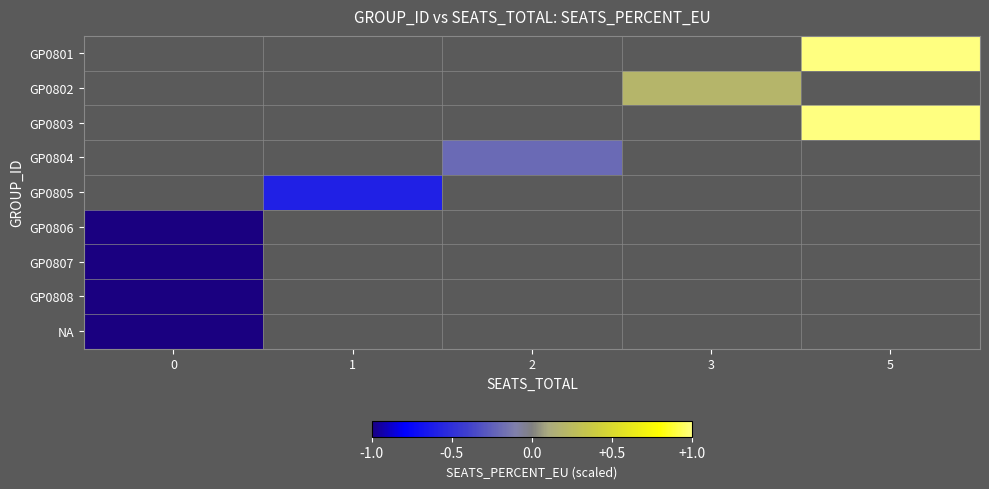

Which category has the highest value across all series?

5